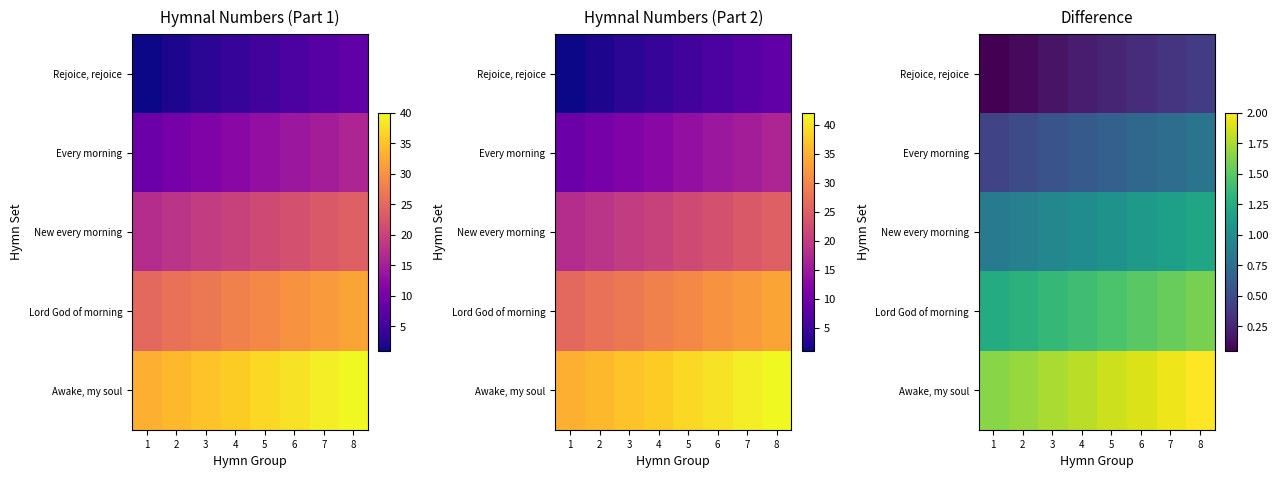

Rank the series at 5 from highest to lowest value.

Awake, my soul, Lord God of morning, New every morning, Every morning, Rejoice, rejoice